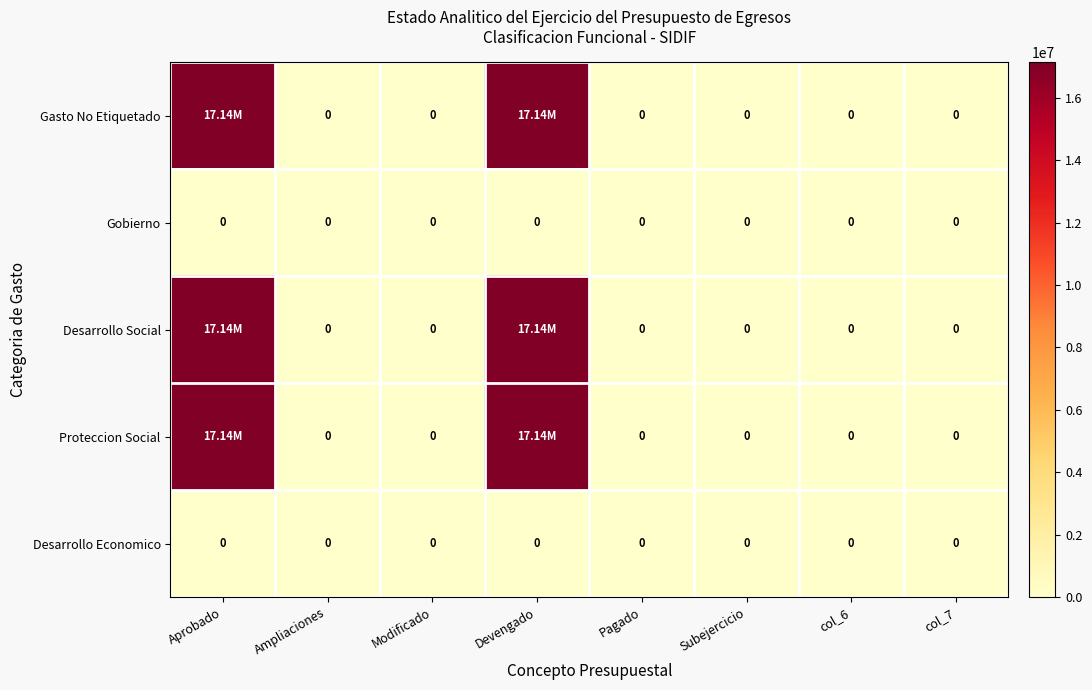

At which category is the sum across all series the highest?

Aprobado